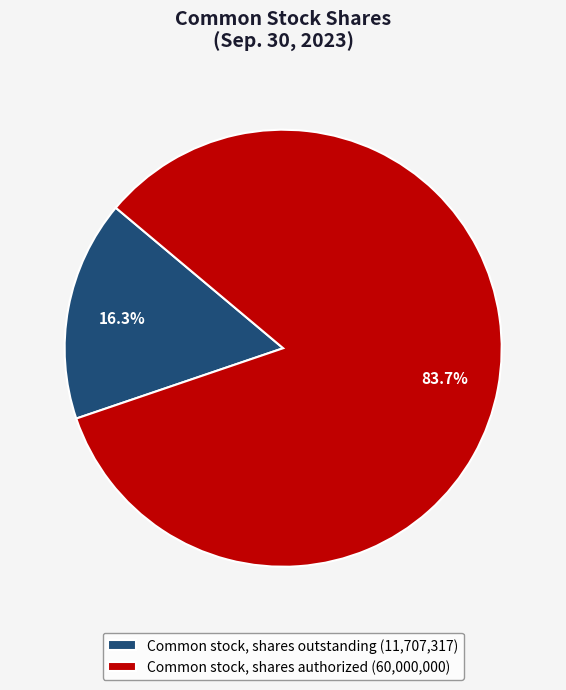

What percentage is the Common stock, shares outstanding slice, to the nearest percent?

16%